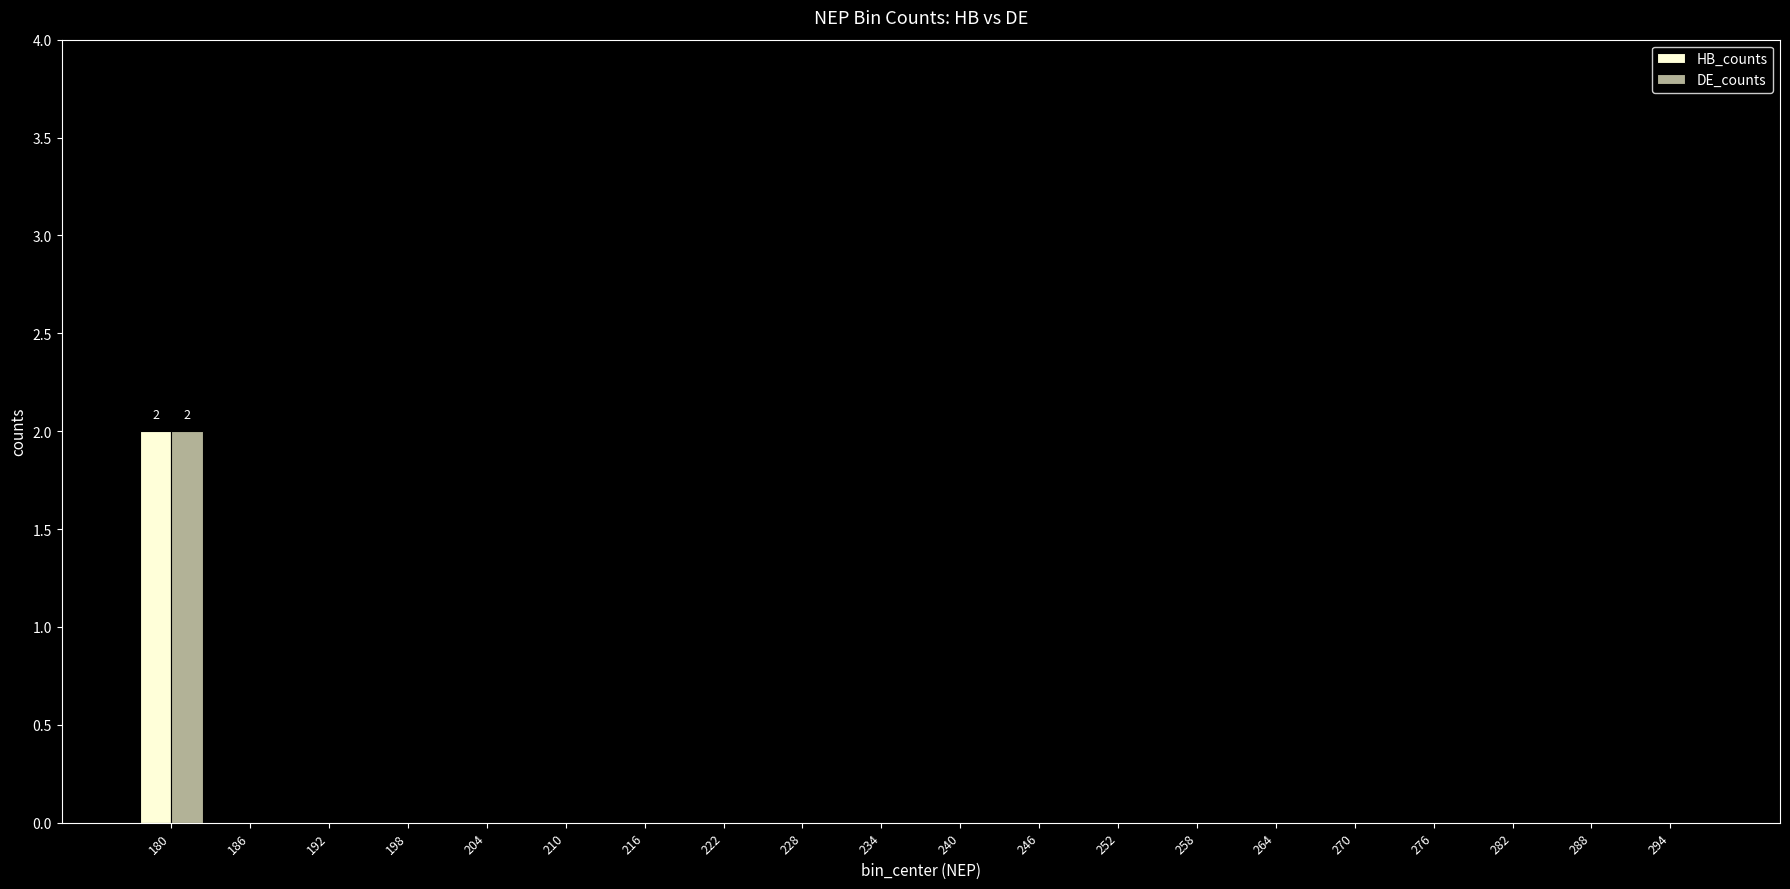

How many data points does each series have?

20